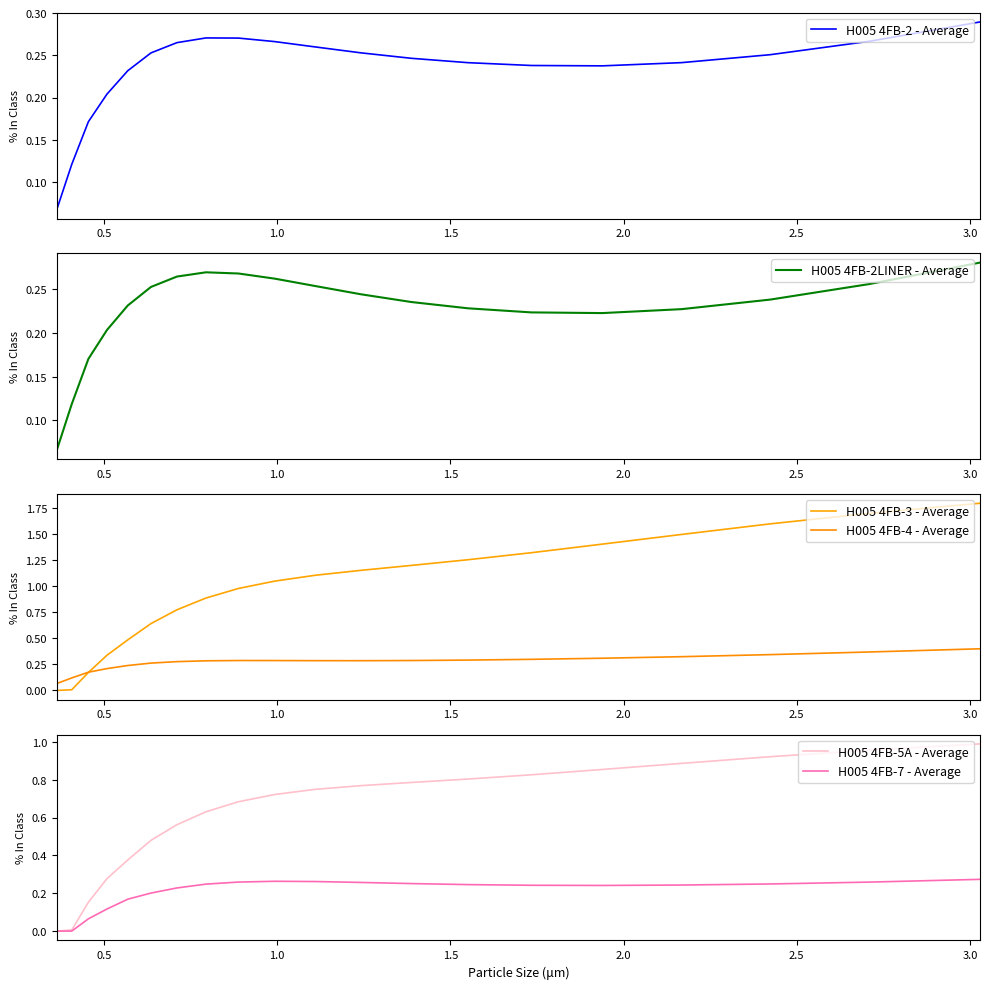

The H005 4FB-3 - Average series shows 1.7 at 10. True or false?

False